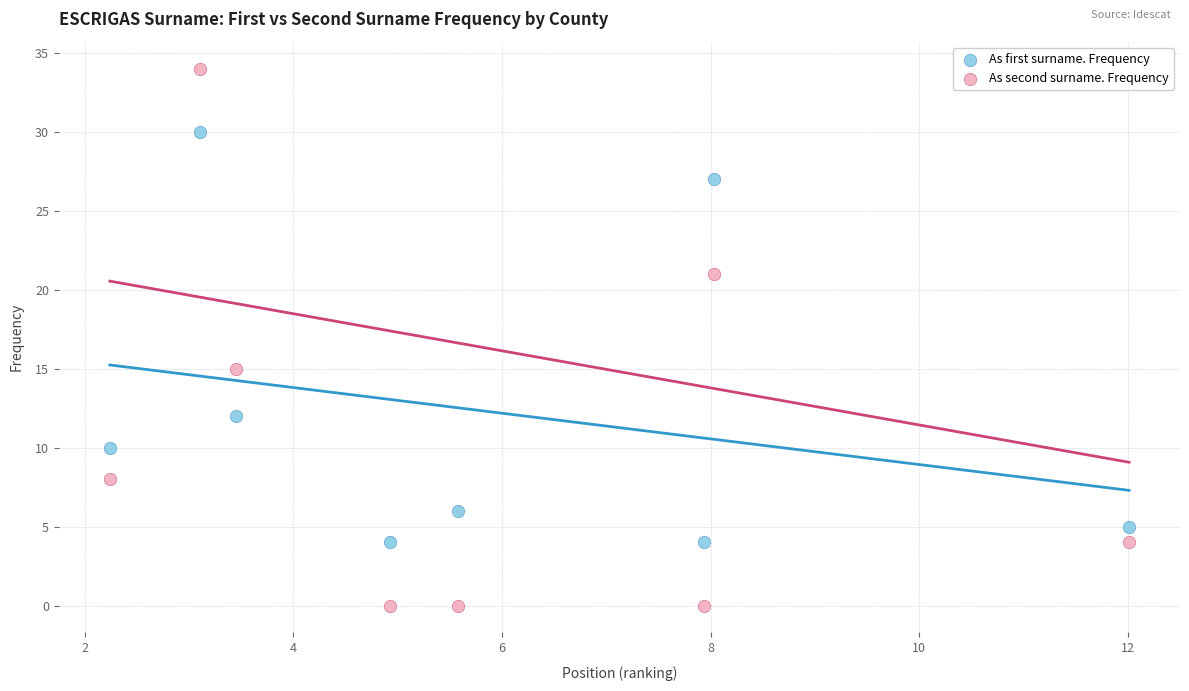

Across all series, what Y value is closest to 17?

15